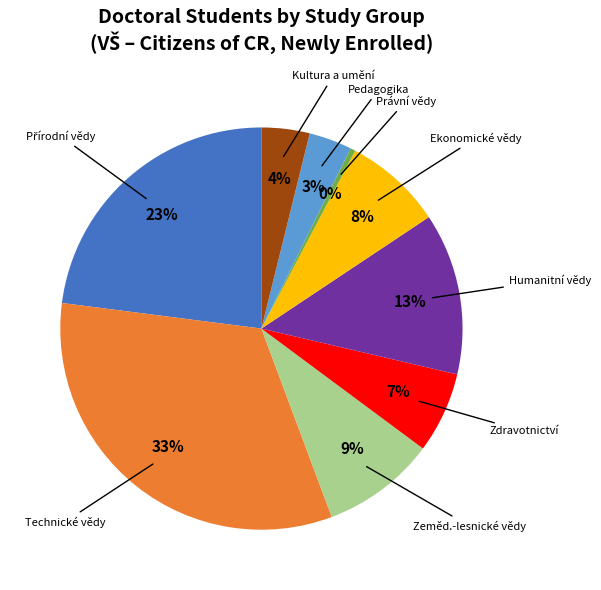

Is there a majority slice in this chart?

No